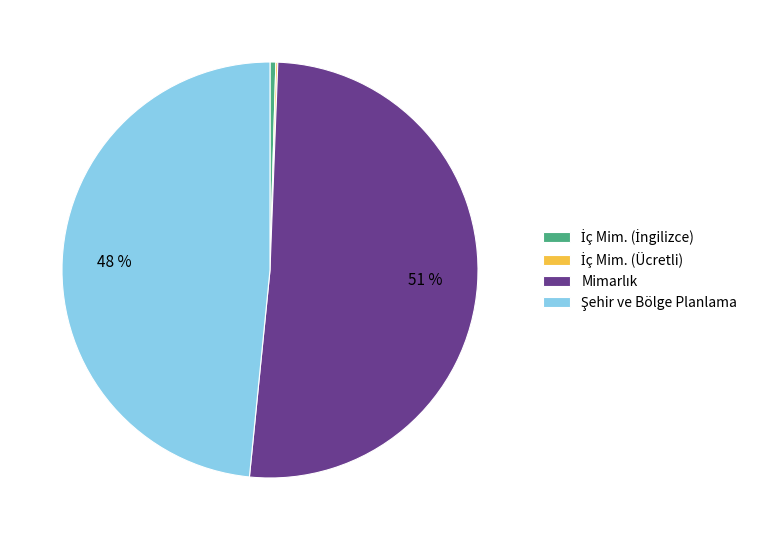

Does any single category account for the majority?

Yes